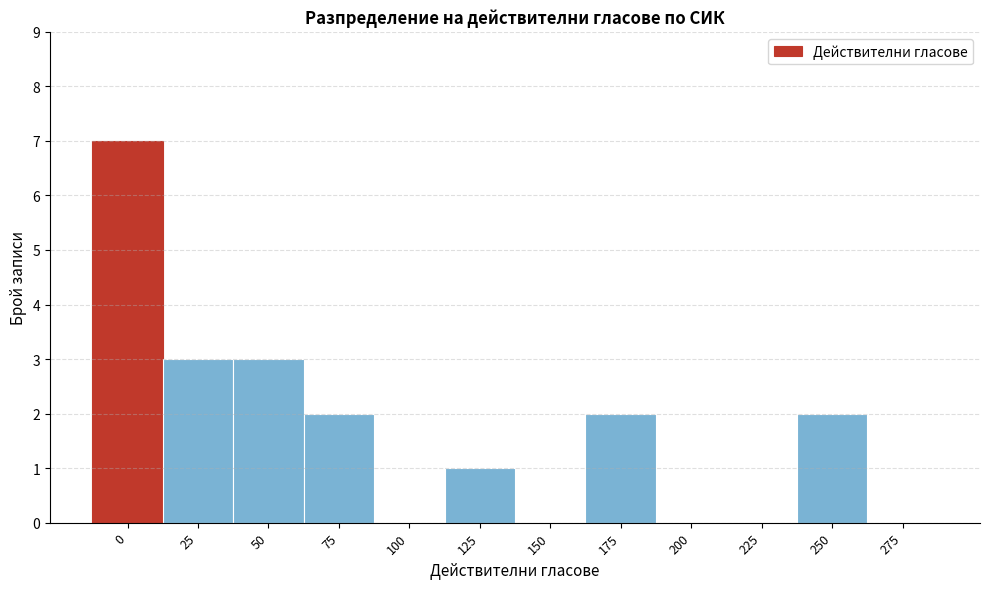

Reading right to left, list all the values displayed in this chart.

275=0	250=2	225=0	200=0	175=2	150=0	125=1	100=0	75=2	50=3	25=3	0=7